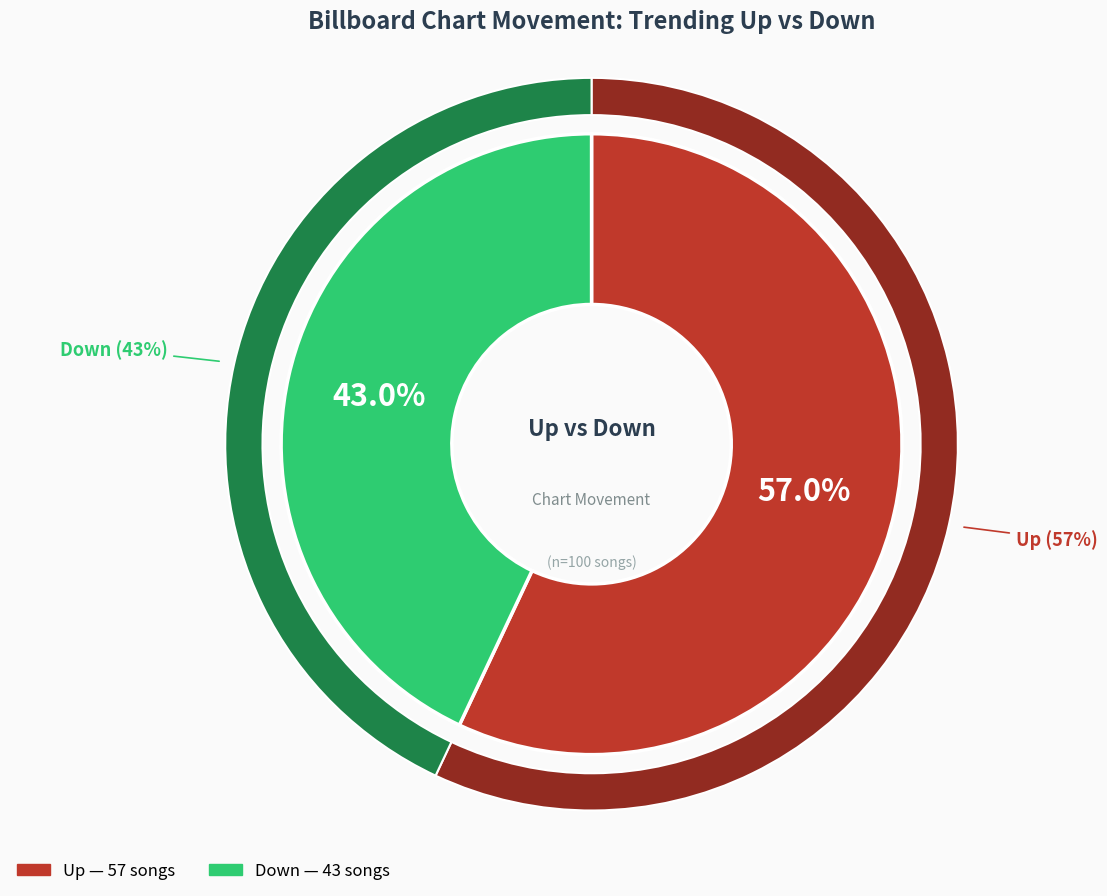

Is there a majority slice in this chart?

Yes